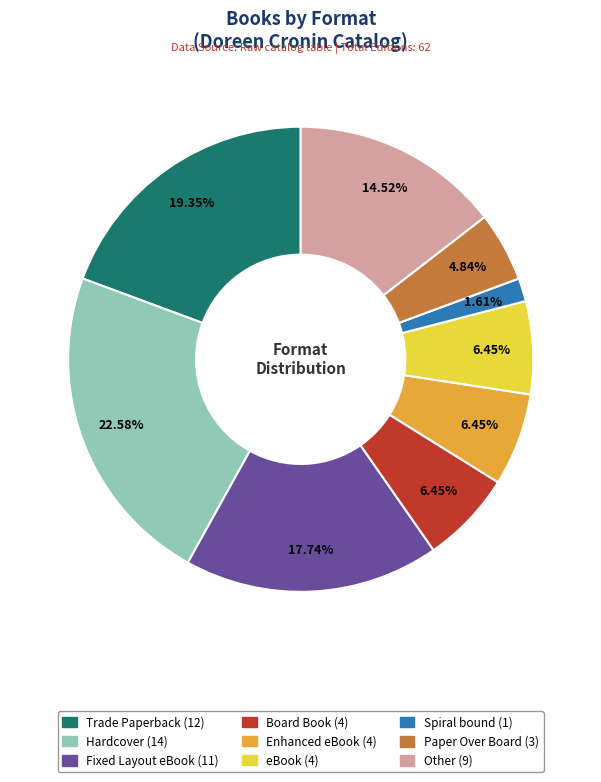

Which slice is the smallest?

Spiral bound